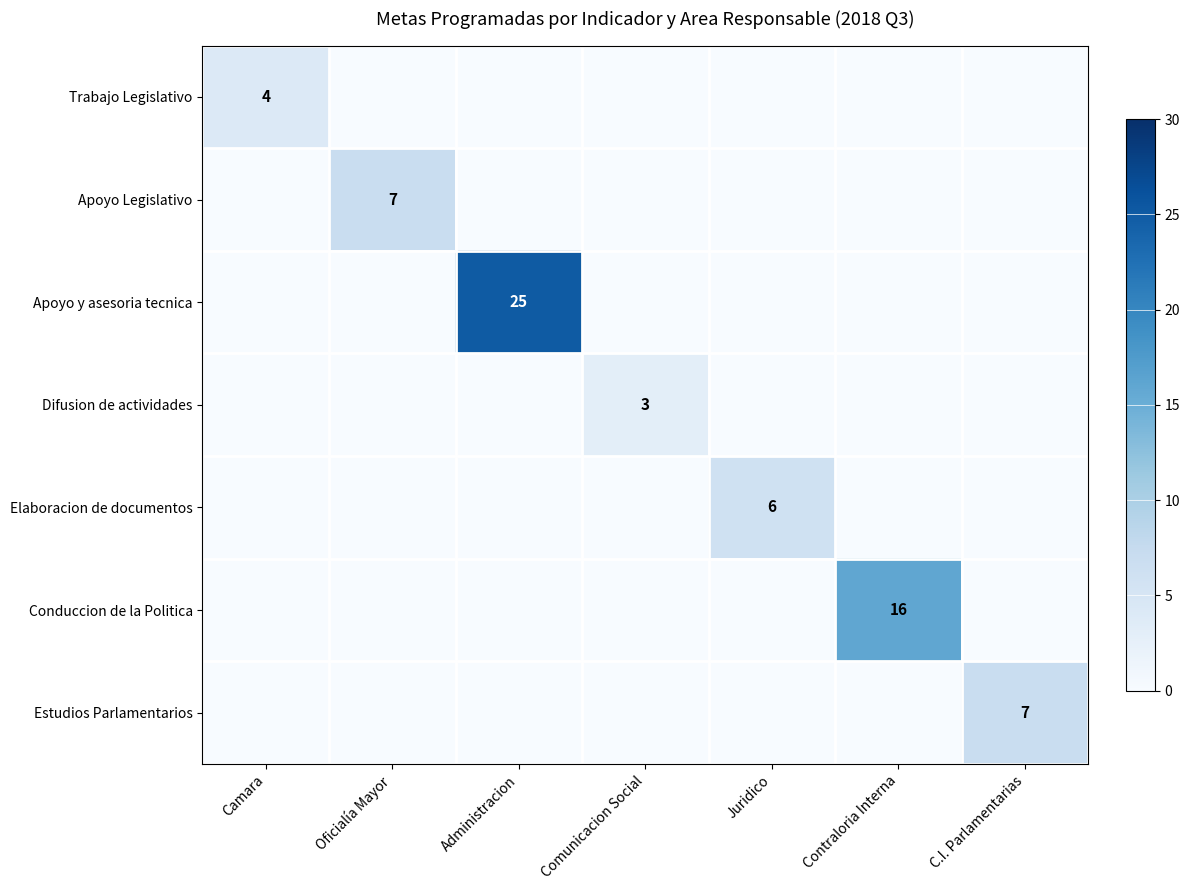

What is the spread (max minus min) of values at Camara?

4